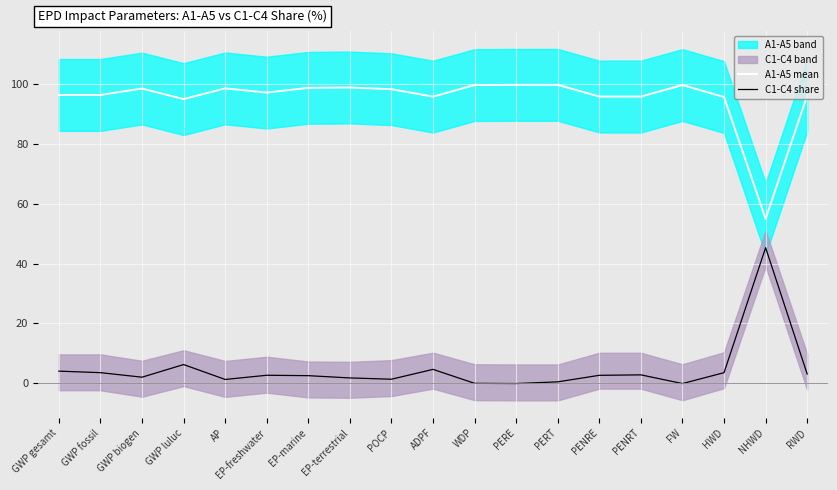

What is the spread (max minus min) of values at GWP gesamt?

92.3